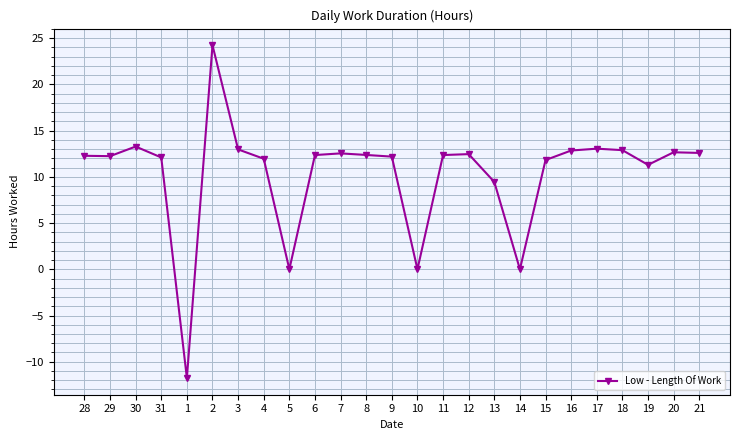

What is the difference between the maximum and minimum values?

36.0